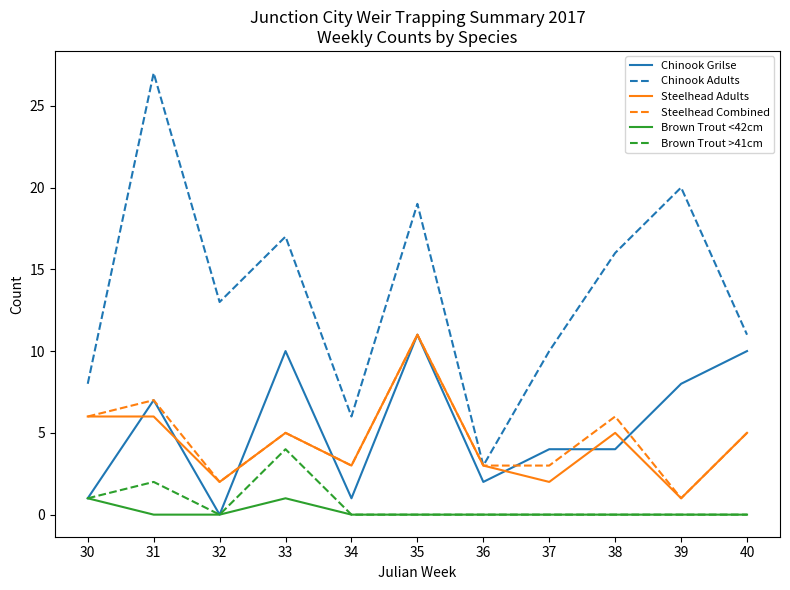

Which series changed the most between 37 and 38?

Chinook Adults